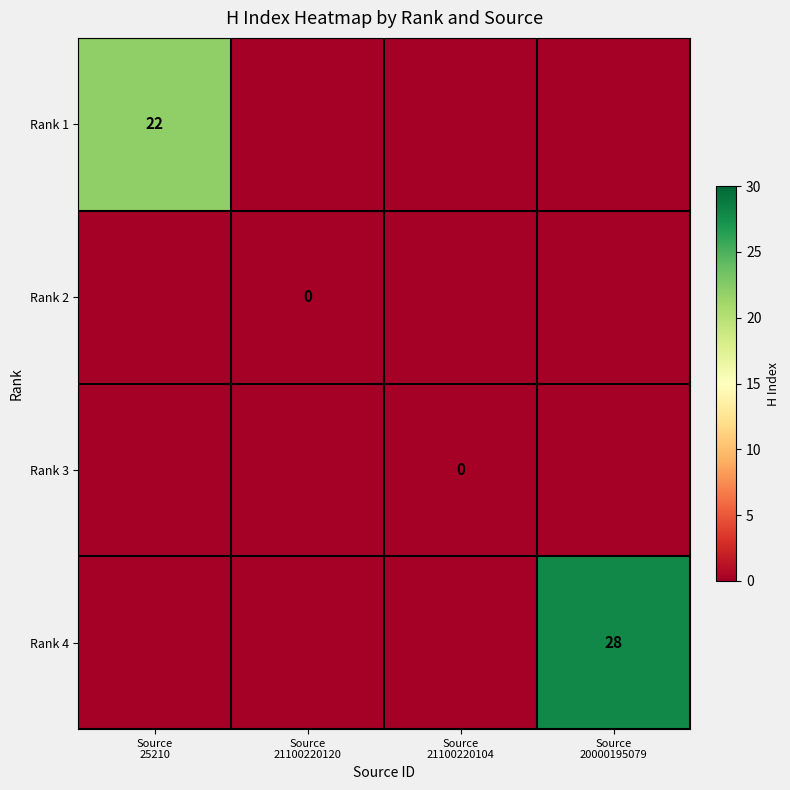

True or false: Rank 3 has a value of 0 at Source 21100220120.

True